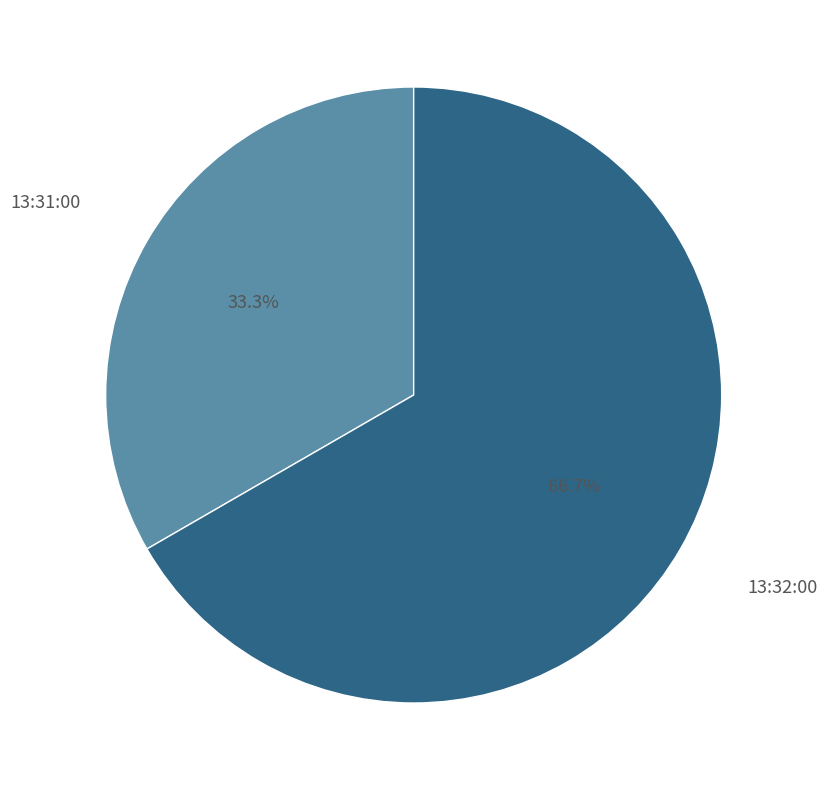

Does any single category account for the majority?

Yes